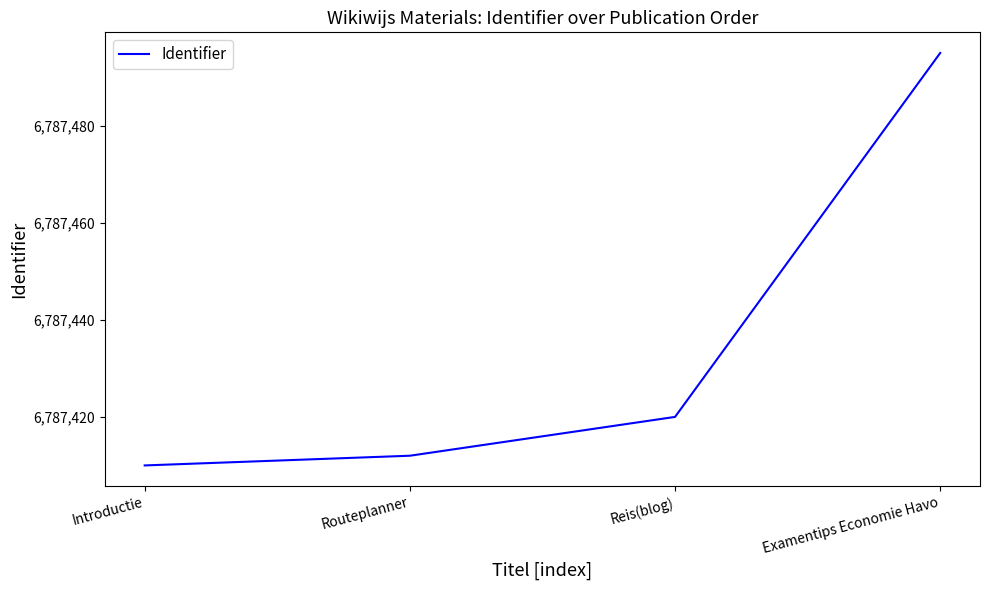

Where is the data nearest to the value 6787452?

Reis(blog)